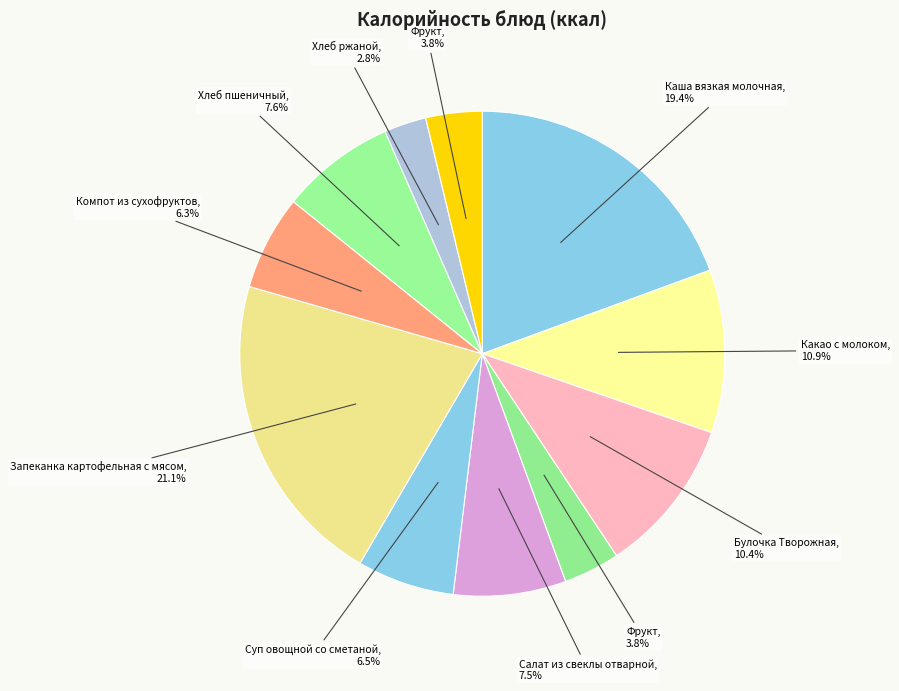

Count the number of slices in the pie.

11